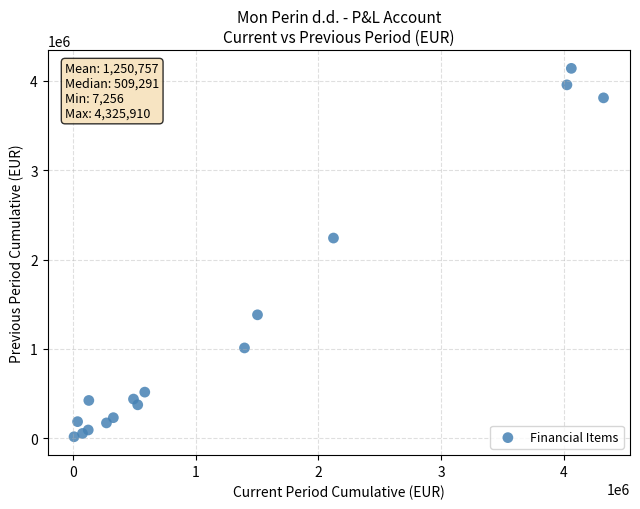

What Y value in the scatter plot is closest to 2077972?

2240261